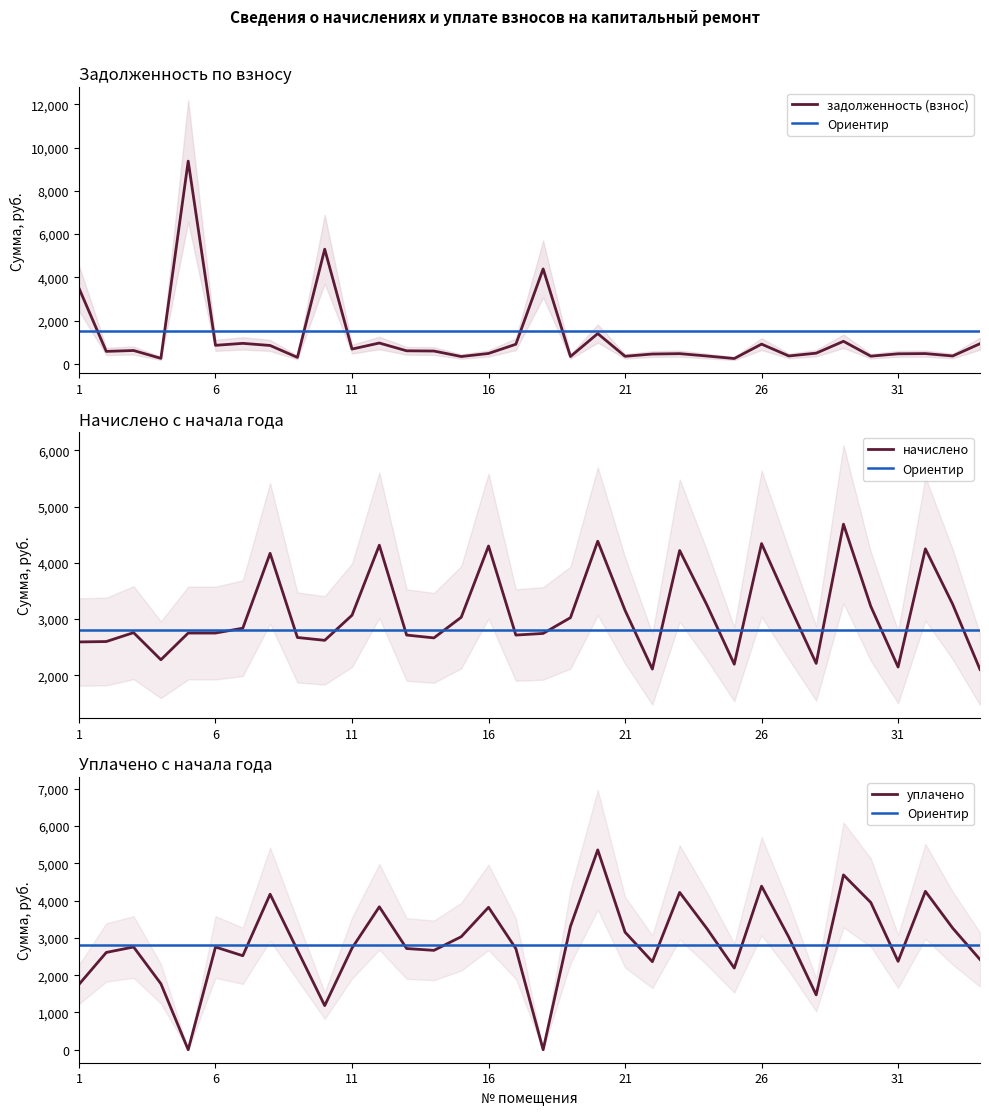

True or false: задолженность (взнос) and начислено cross at least once.

True